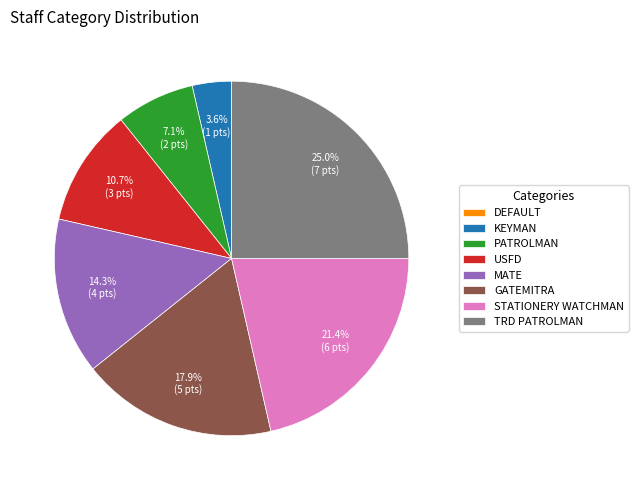

What is the largest slice in the pie chart?

TRD PATROLMAN